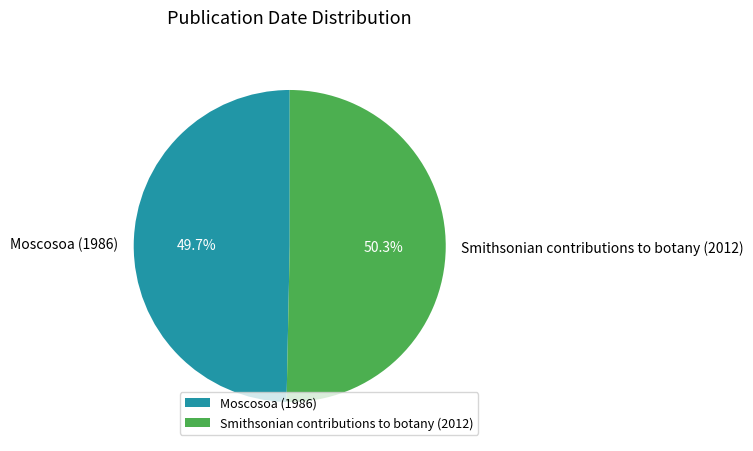

Between Moscosoa (1986) and Smithsonian contributions to botany (2012), which is larger?

Smithsonian contributions to botany (2012)